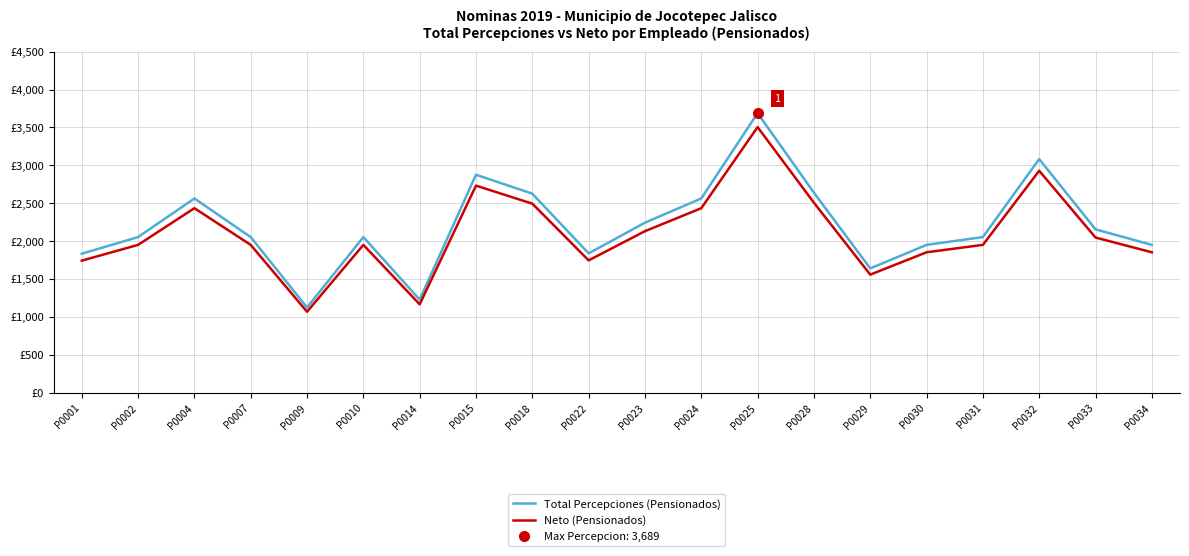

What is the difference between the highest and lowest values at P0025?

184.5